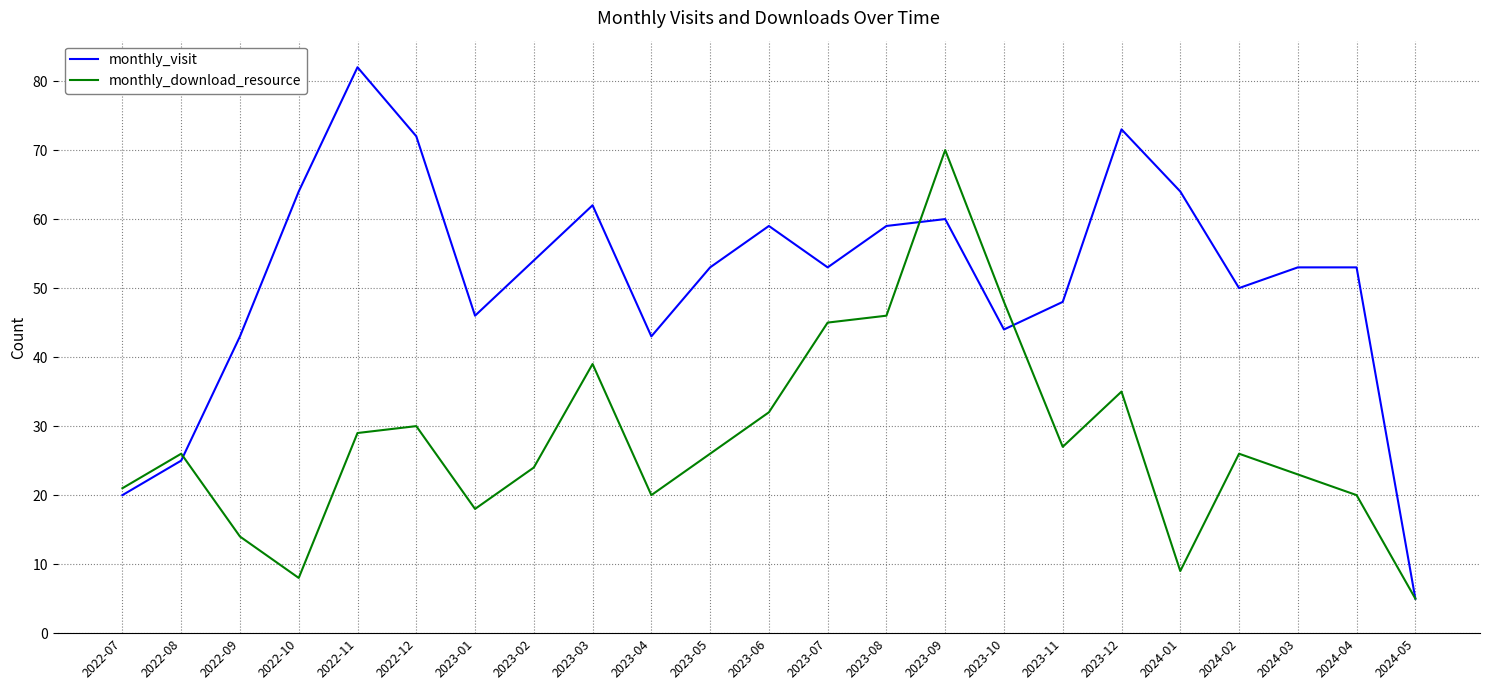

Rank the series by their maximum value, from highest to lowest.

monthly_visit, monthly_download_resource